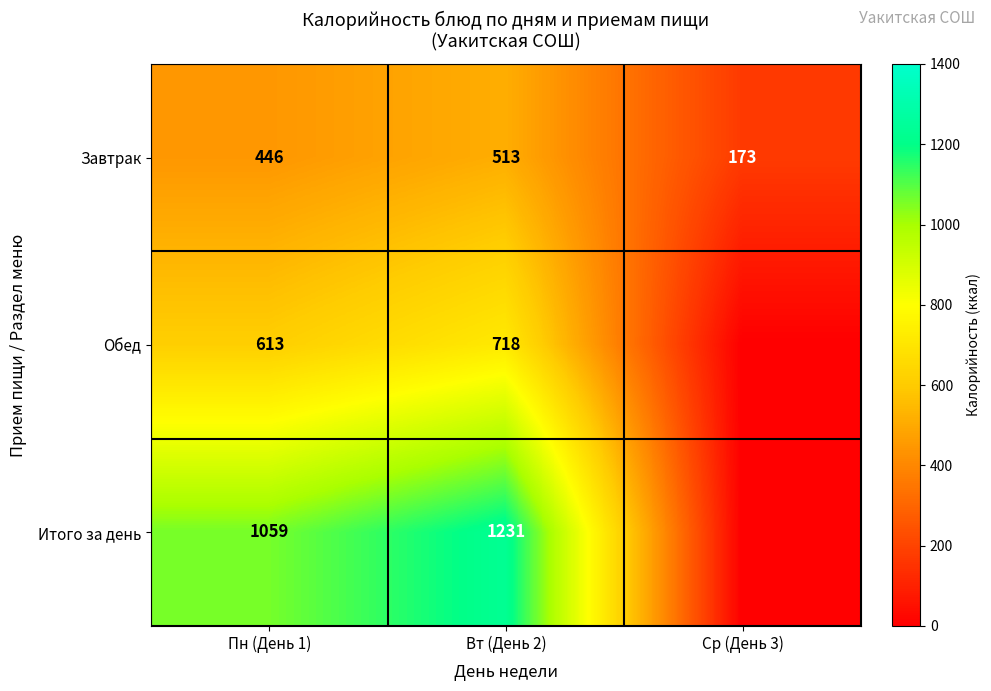

At which label does Завтрак reach its peak?

Вт (День 2)